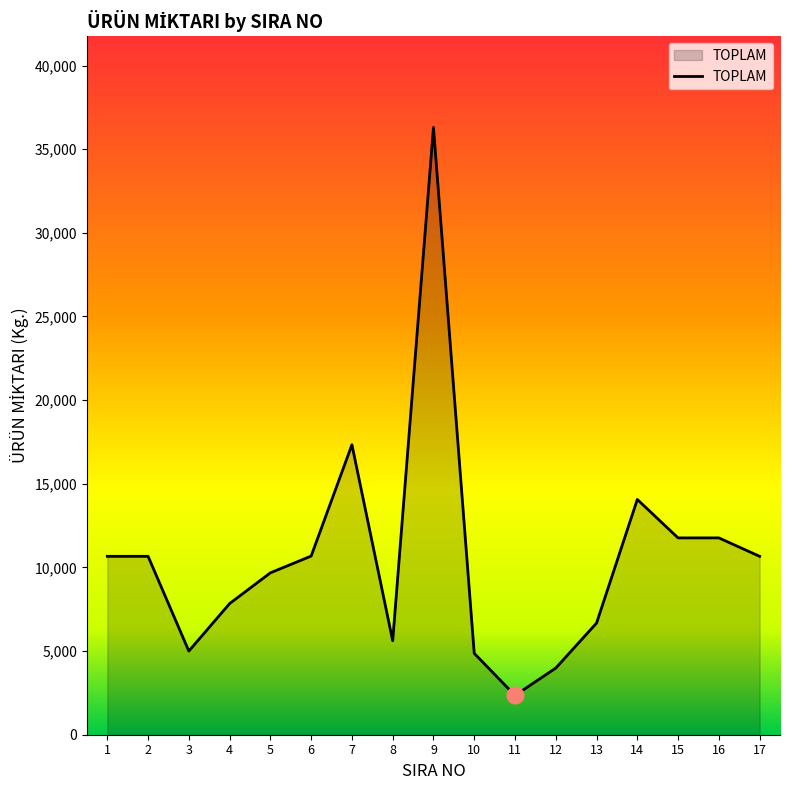

Approximately how many times larger is the value at 3 compared to 5?

0.5